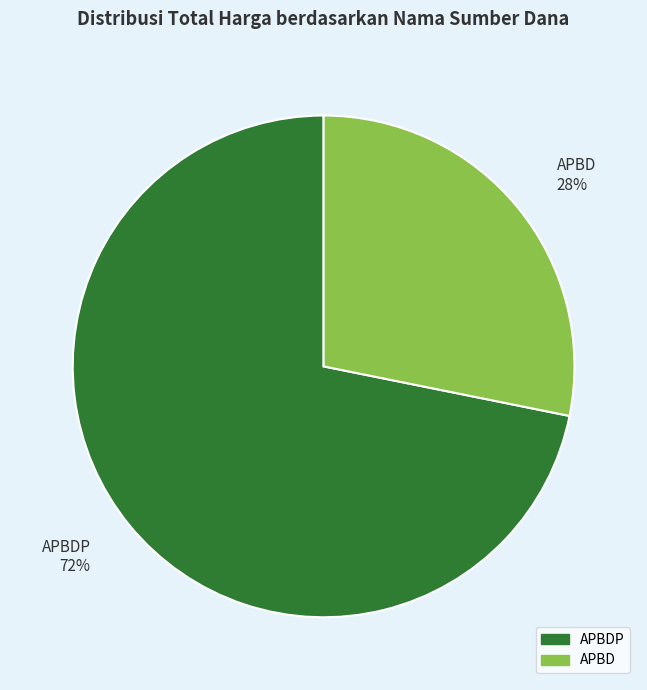

Does any single category account for the majority?

Yes